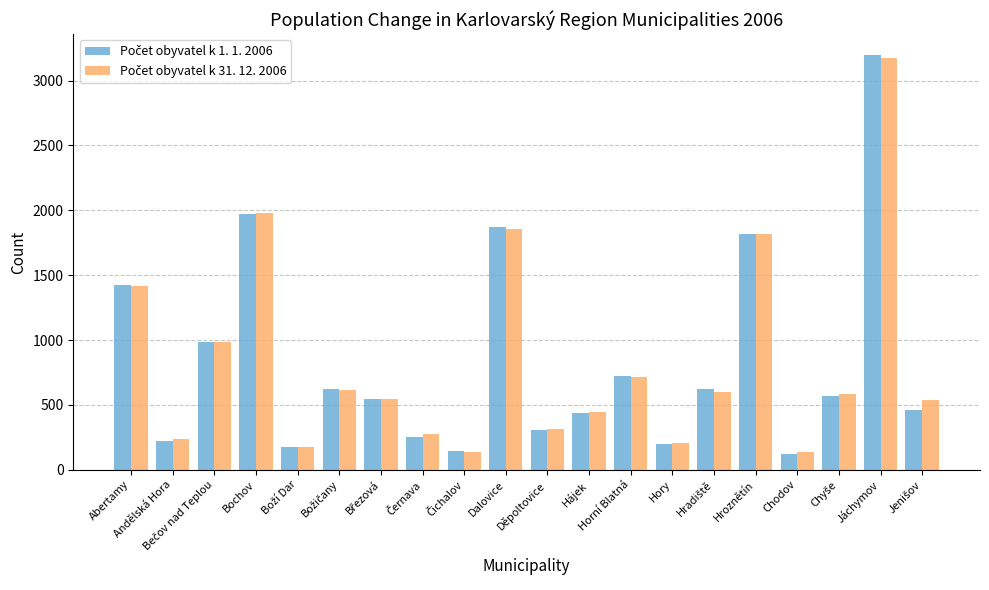

What is the spread (max minus min) of values at Chodov?

18